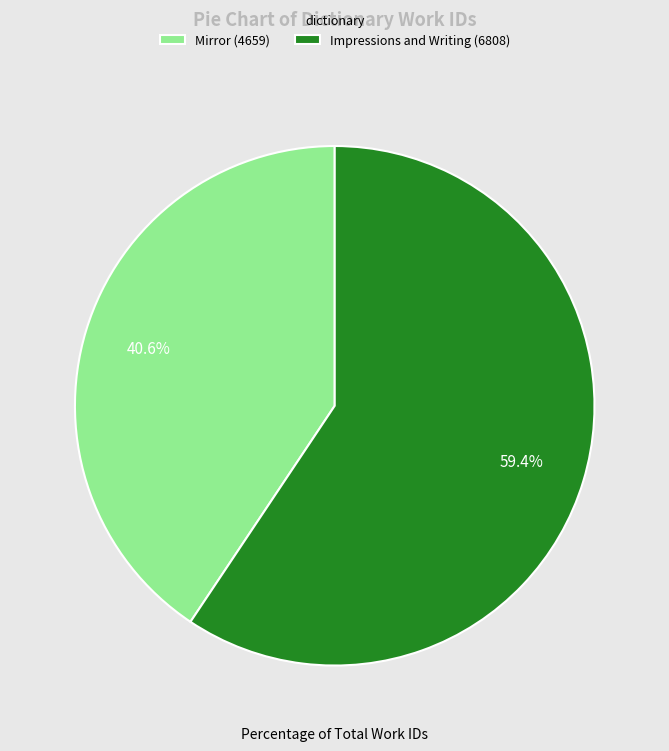

Which slice represents more than half of the pie?

Impressions and Writing